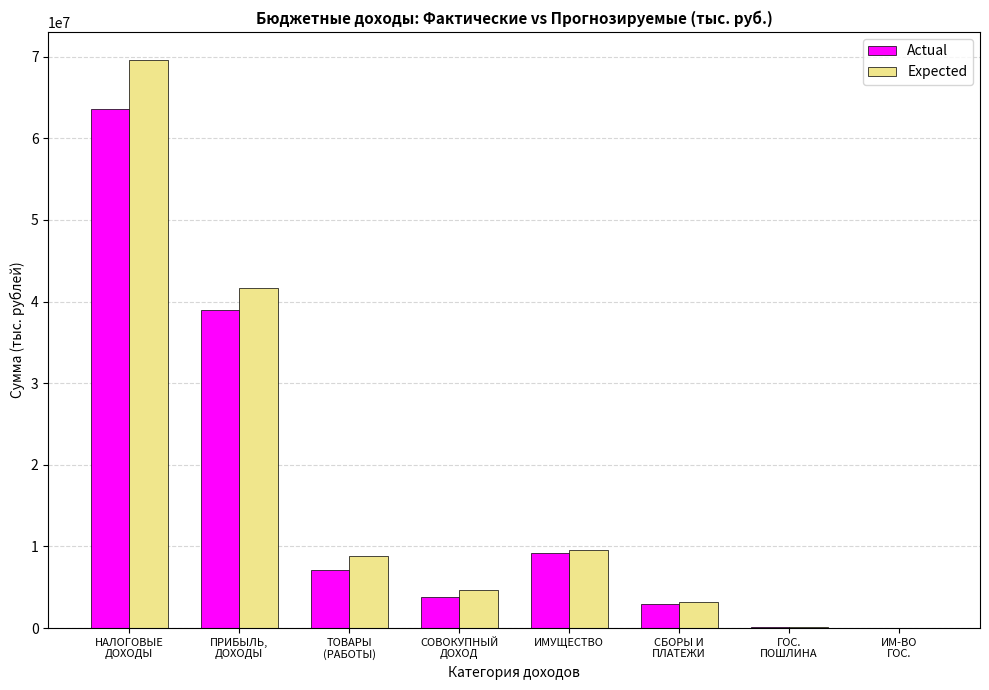

What is the sum of all Actual values?

125788043.5